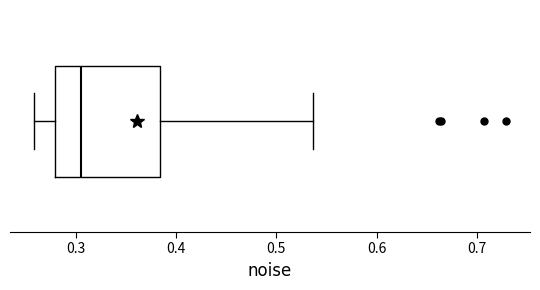

Read this box plot against the x-axis: the position of the median line, the range covered by the box, and the ends of both whiskers. The values are not printed on the chart, so give them approximately, as read against the axis.

median 0.31, box 0.28 to 0.38, whiskers 0.26 to 0.54